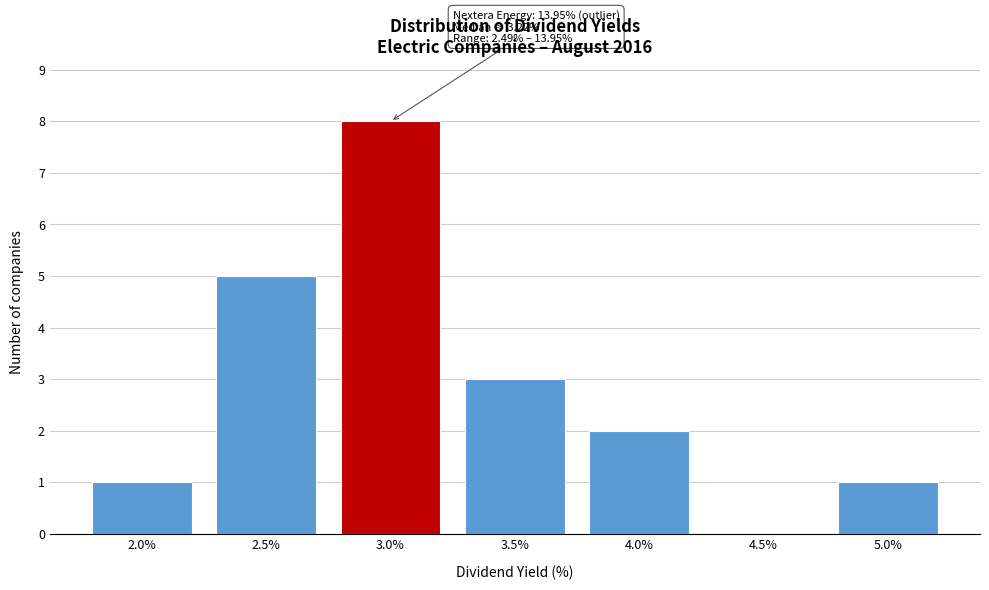

Reading left to right, transcribe all the data shown in this chart.

2.0%=1	2.5%=5	3.0%=8	3.5%=3	4.0%=2	4.5%=0	5.0%=1